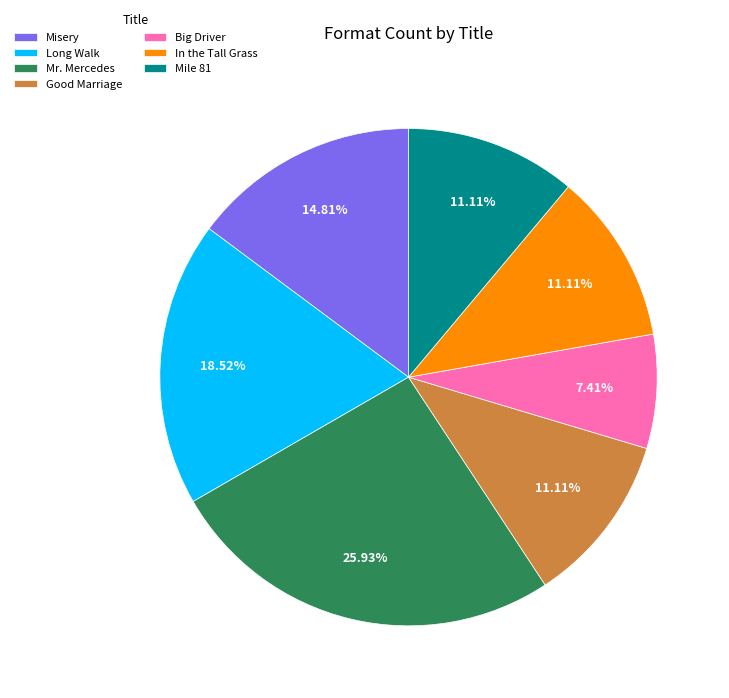

To the nearest percent, what is the difference between the In the Tall Grass and Long Walk slice percentages?

7%